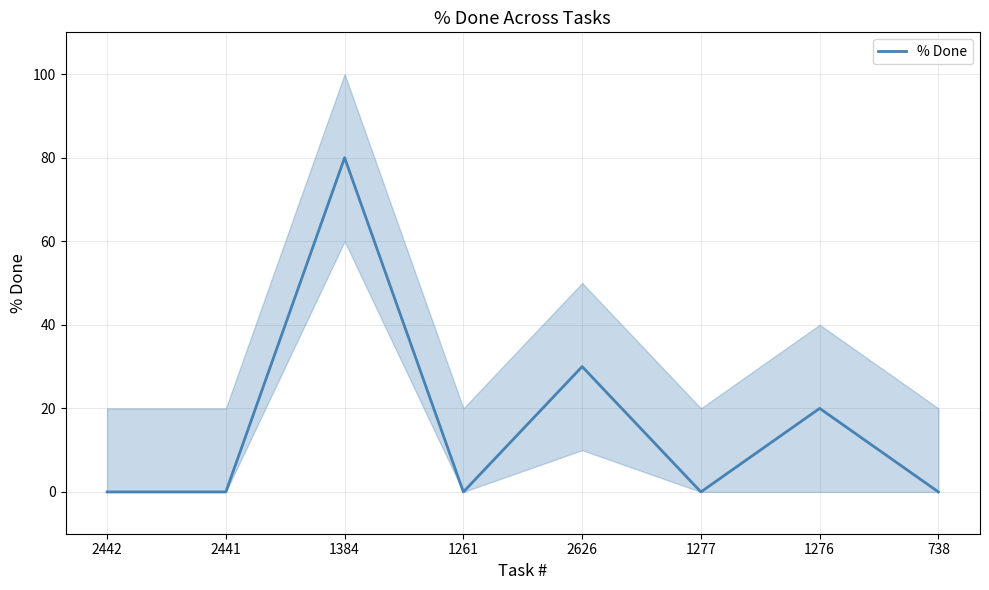

Does the chart have visible grid lines?

Yes